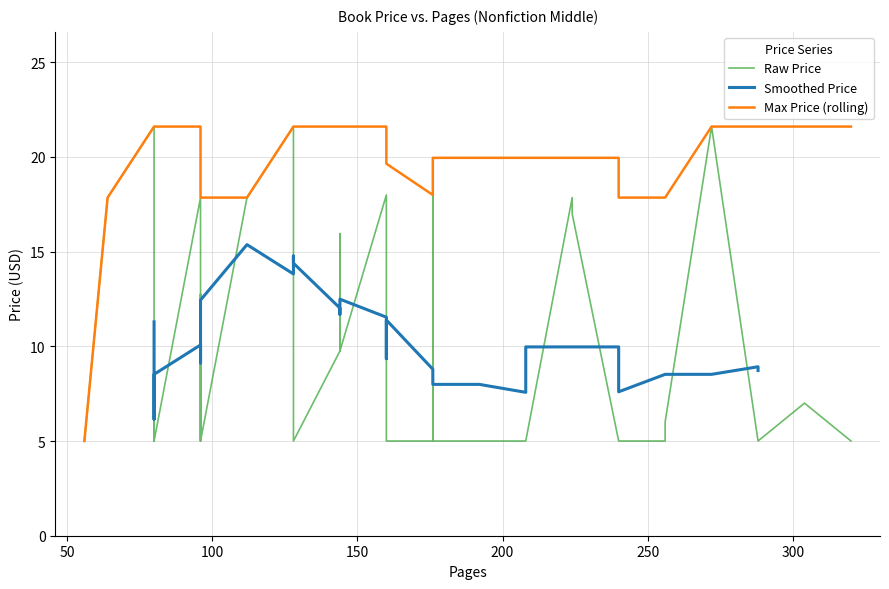

How many points are lower than both their immediate neighbors (excluding endpoints)?

3